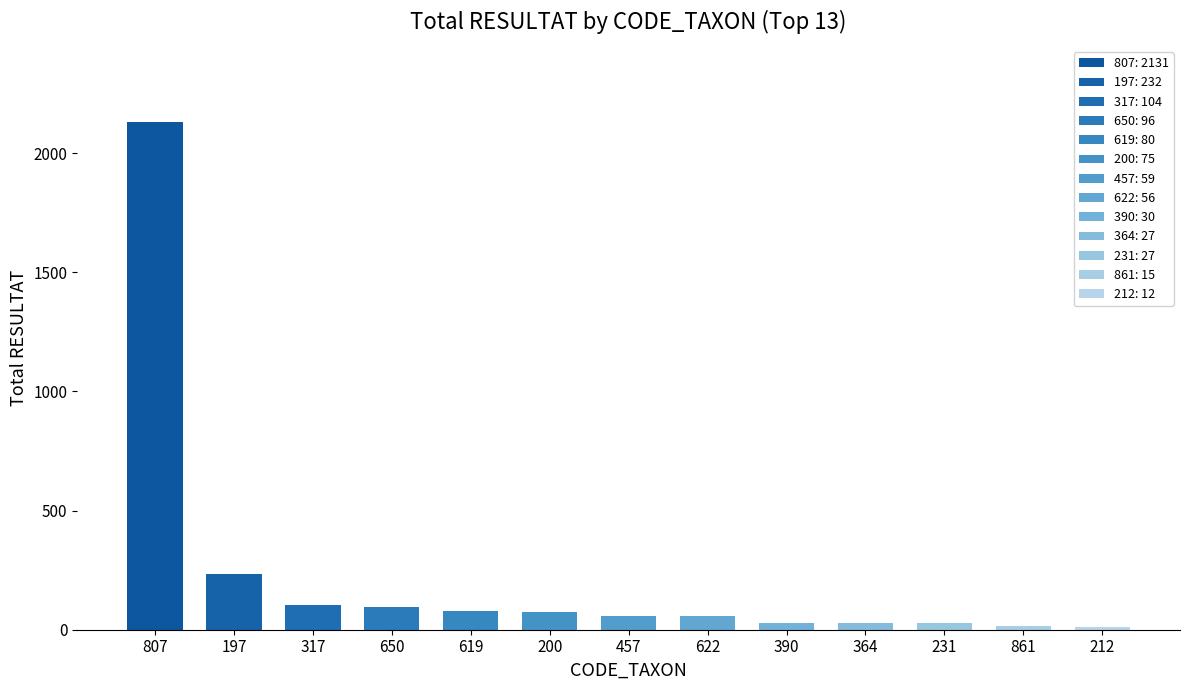

Where is the data nearest to the value 1066?

197